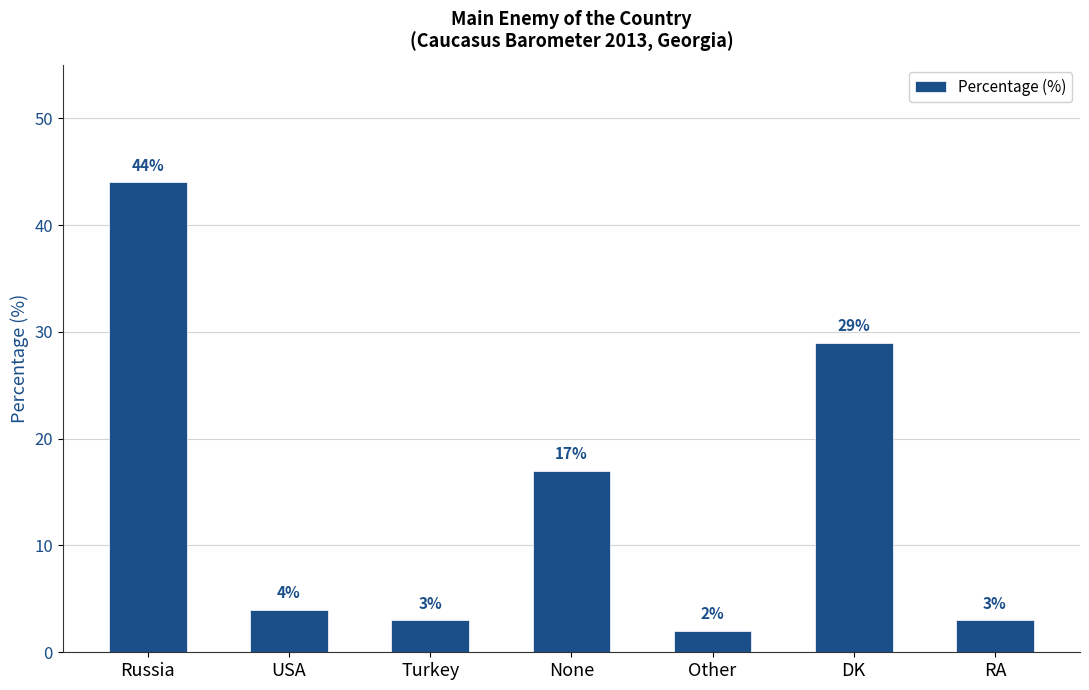

Is it true that the value at None is 11?

False